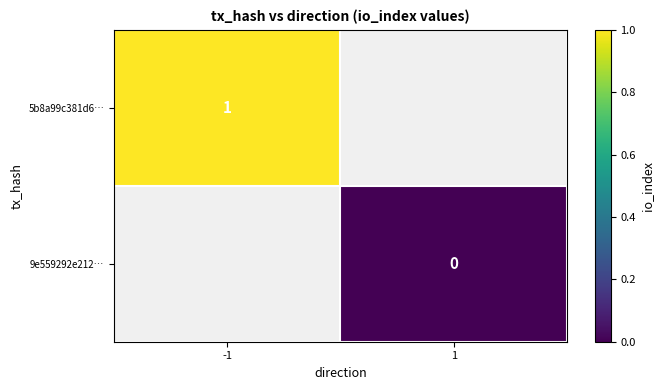

Is the value of 9e559292e212… at 1 greater than the value of 5b8a99c381d6… at -1?

No